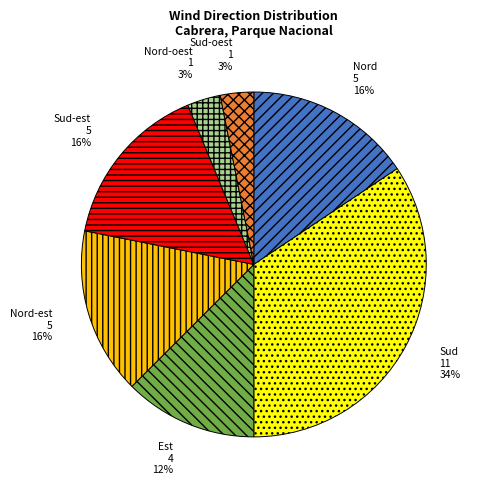

To the nearest percent, what is the average slice percentage?

14%